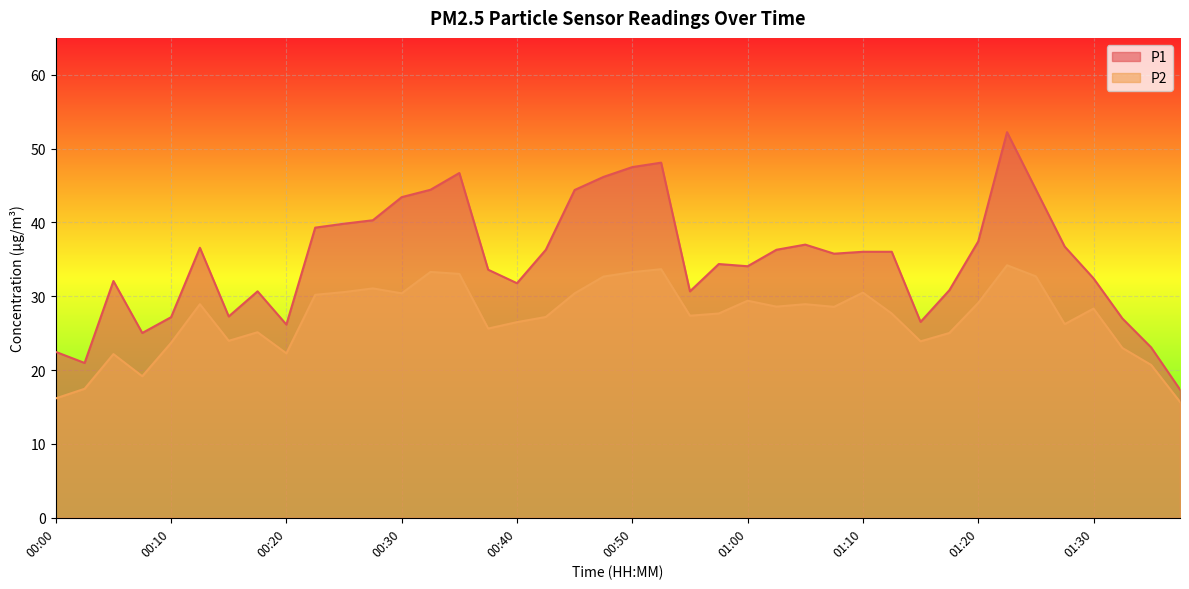

At which category is the sum across all series the highest?

01:22